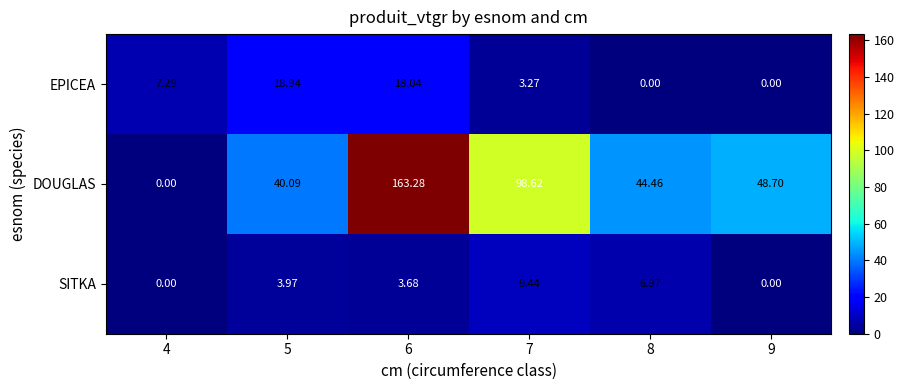

What is the total value across all series at 6?

185.0